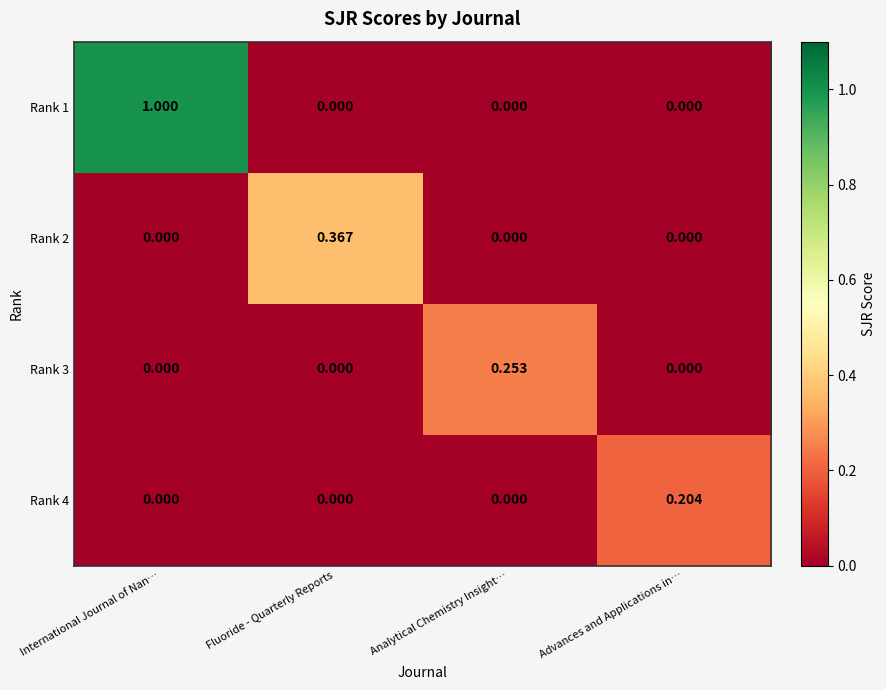

How many data points does each series have?

4